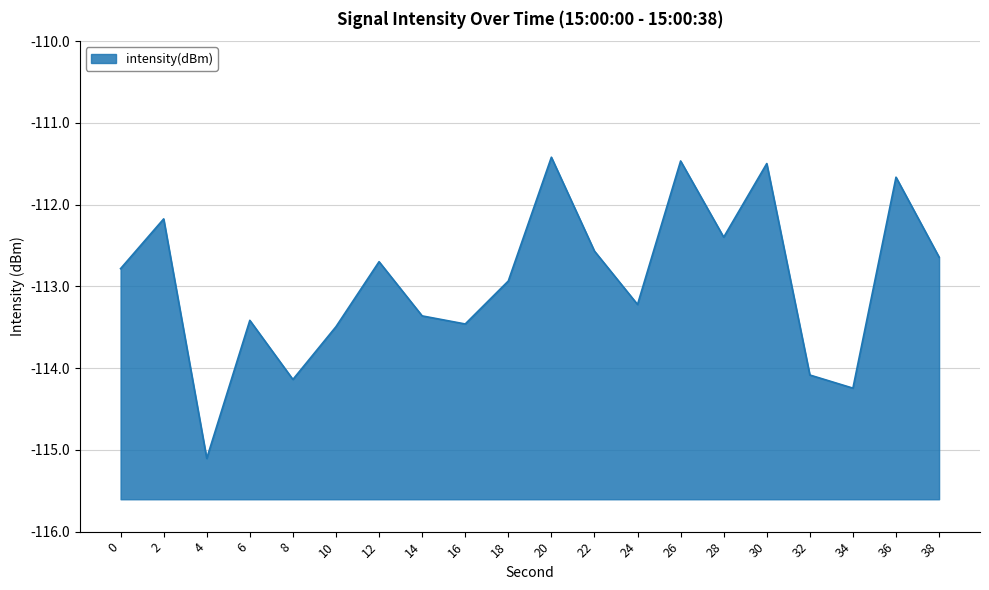

Which has a higher value, 20 or 8?

20